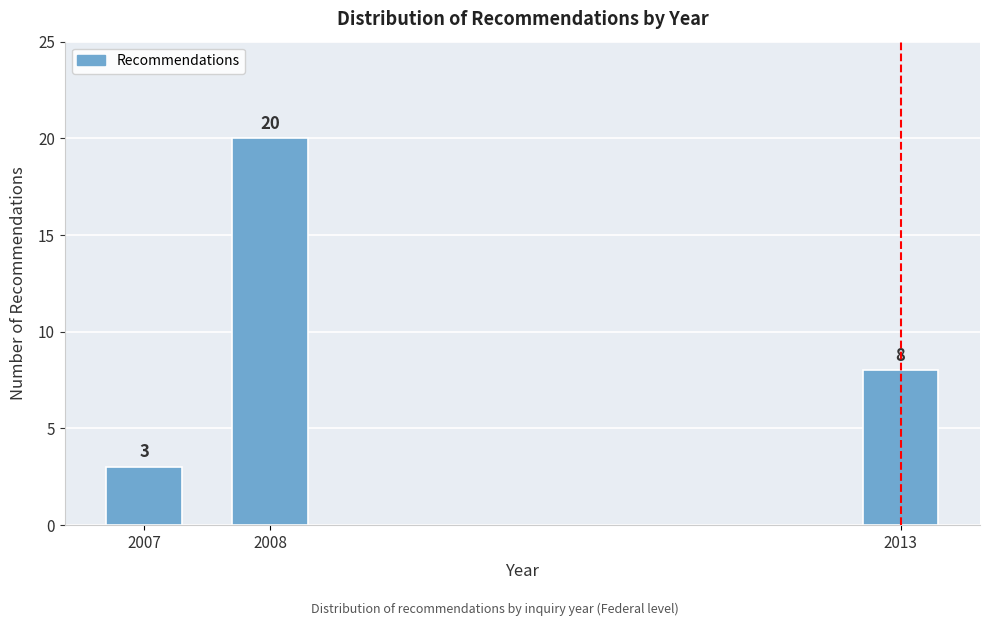

Reading left to right, transcribe all the data shown in this chart.

3	20	8